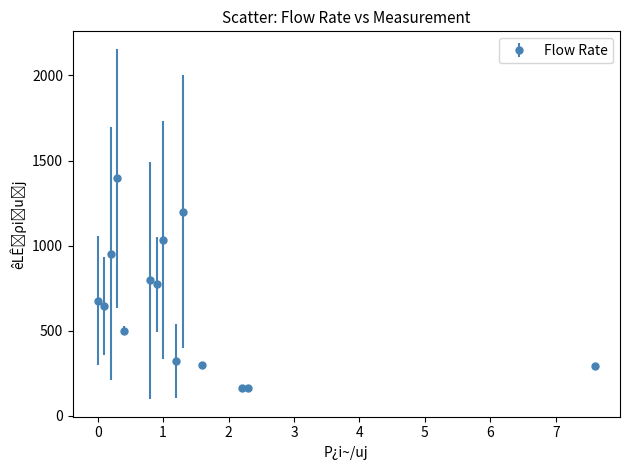

What is the difference between the second highest and second lowest values?

1035.0